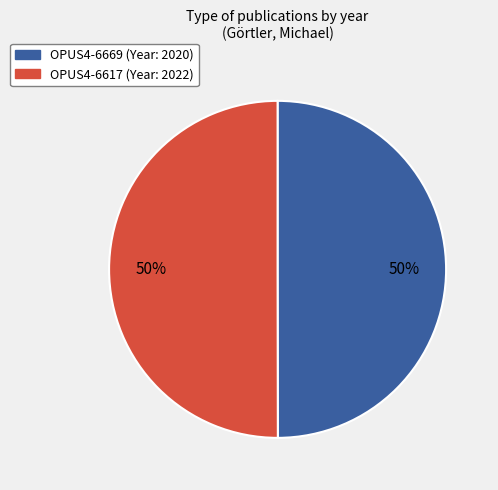

To the nearest percent, what percentage of the pie is OPUS4-6669?

50%